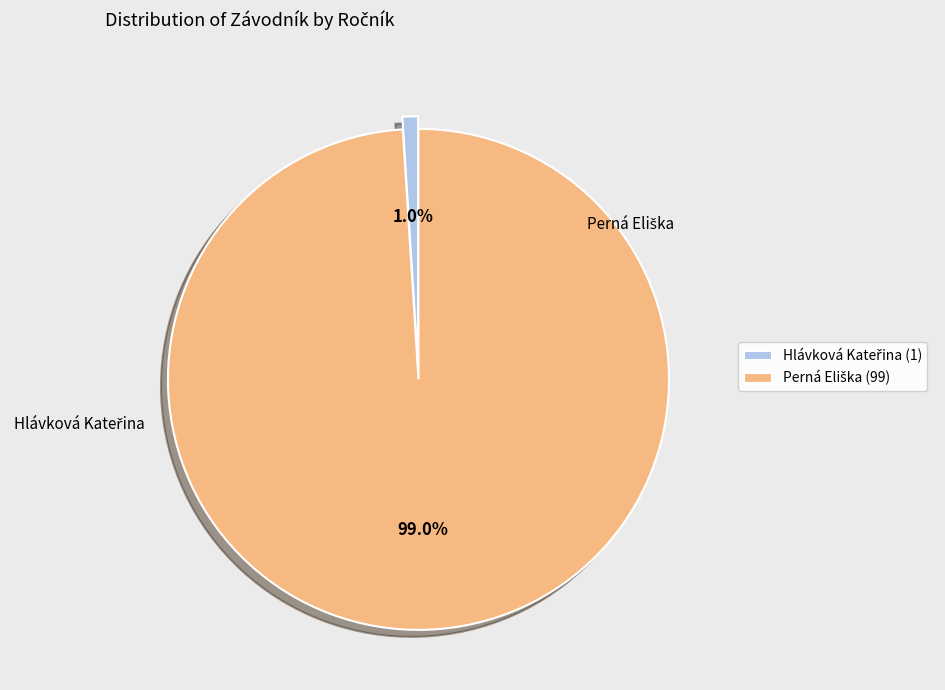

Is there any slice that represents more than half of the pie?

Yes